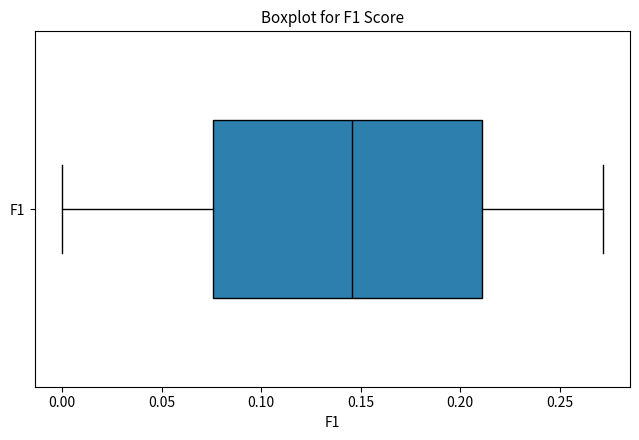

Transcribe this box plot: give where the median line is, the range the box spans, and where the two whiskers end, as read against the x-axis. The values are not printed on the chart, so give them approximately, as read against the axis.

median 0.145, box 0.075 to 0.210, whiskers 0.000 to 0.270